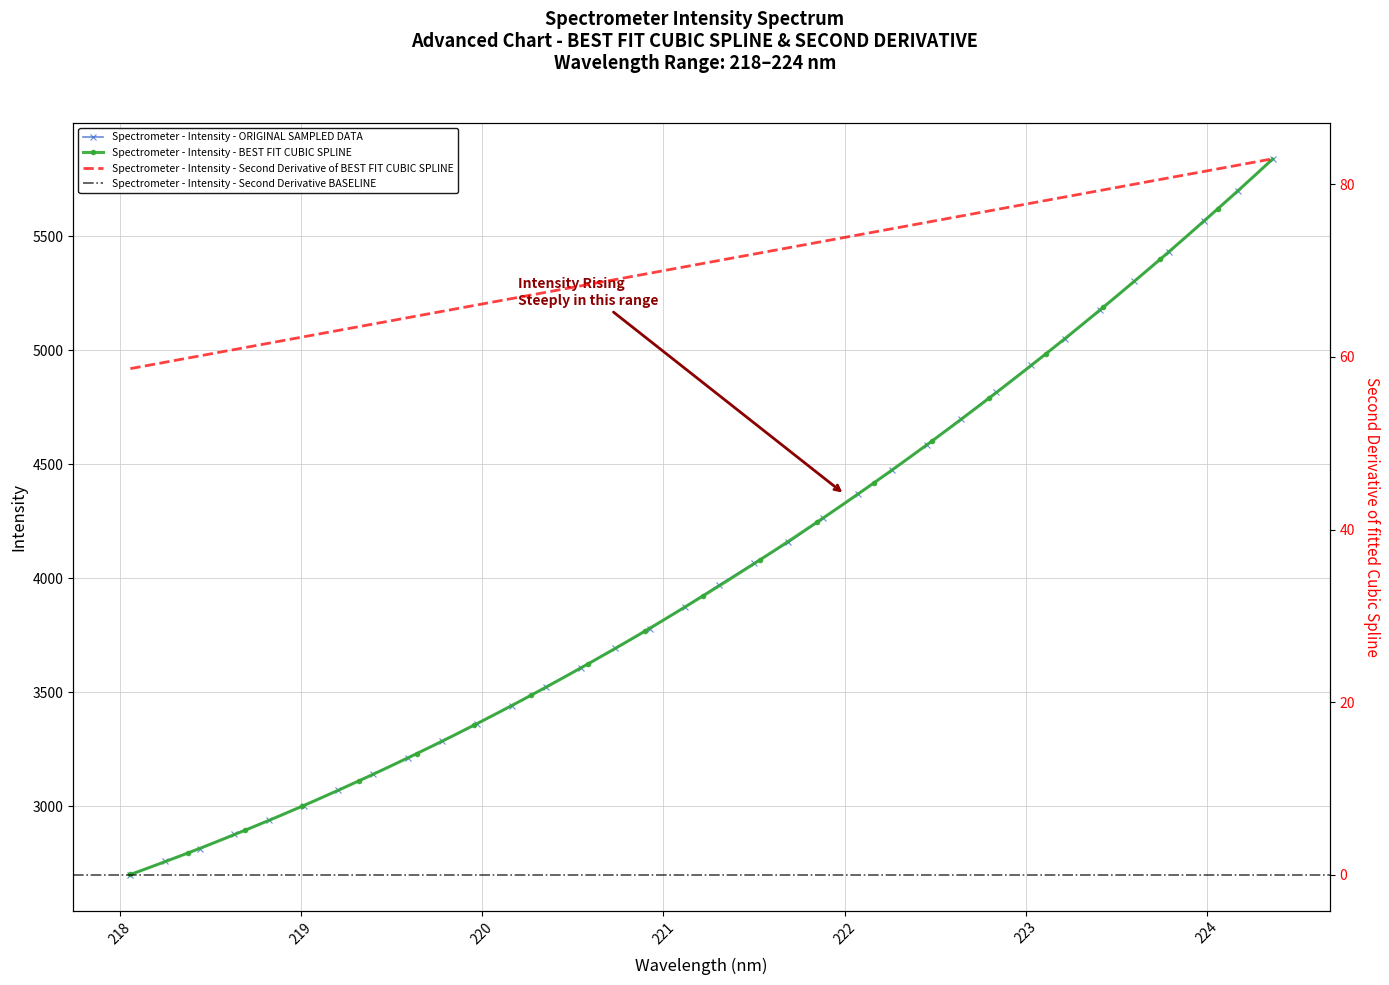

Reading left to right, what are all the values shown in this chart?

218.0596=2698.6	218.2508=2757.5	218.442=2813.0	218.6332=2877.0	218.8244=2937.3	219.0156=3001.9	219.2067=3069.8	219.3979=3139.7	219.589=3211.5	219.7801=3283.7	219.9712=3360.0	220.1623=3439.2	220.3533=3523.0	220.5444=3607.0	220.7354=3691.5	220.9264=3778.4	221.1174=3873.5	221.3083=3970.3	221.4993=4064.9	221.6902=4156.9	221.8812=4262.6	222.0721=4367.8	222.263=4473.5	222.4538=4584.5	222.6447=4699.9	222.8355=4815.4	223.0264=4933.1	223.2172=5049.9	223.408=5174.3	223.5987=5303.0	223.7895=5429.6	223.9802=5566.4	224.1709=5698.8	224.3616=5839.5